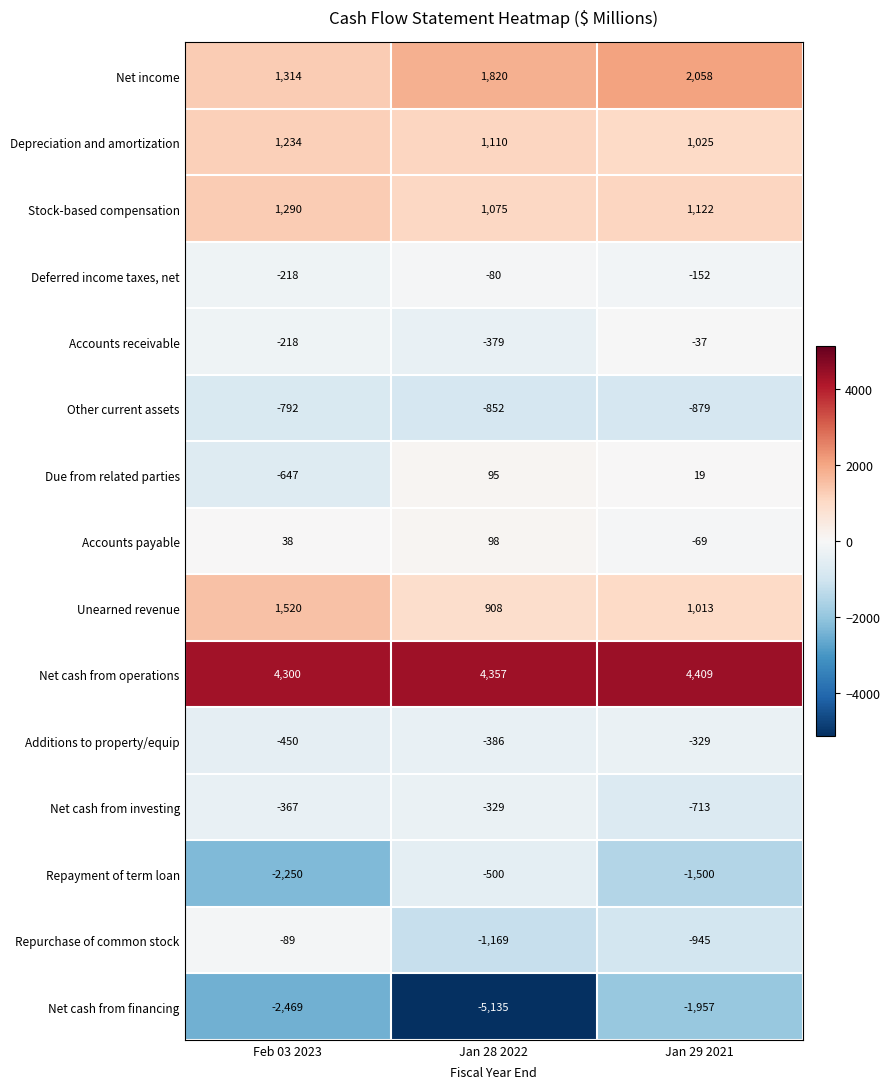

What is the difference between the maximum and minimum values in the Additions to property/equip series?

121